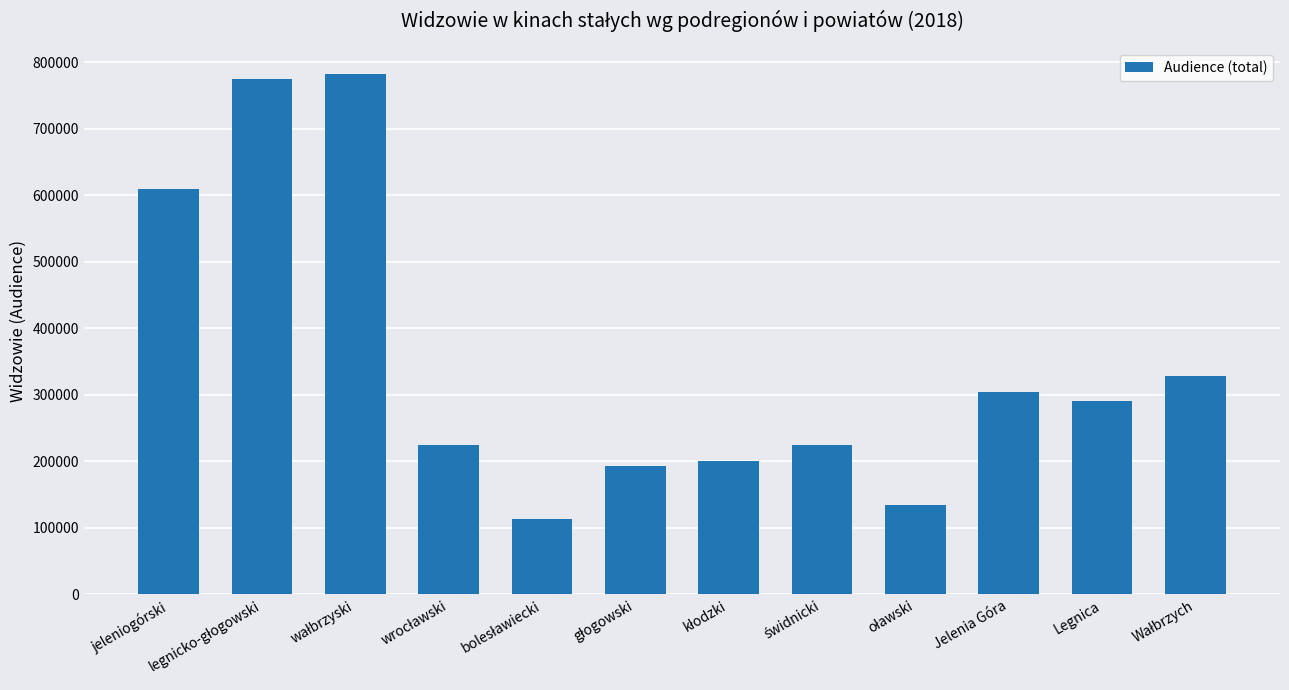

What is the label of the 11th bar from the left?

Legnica